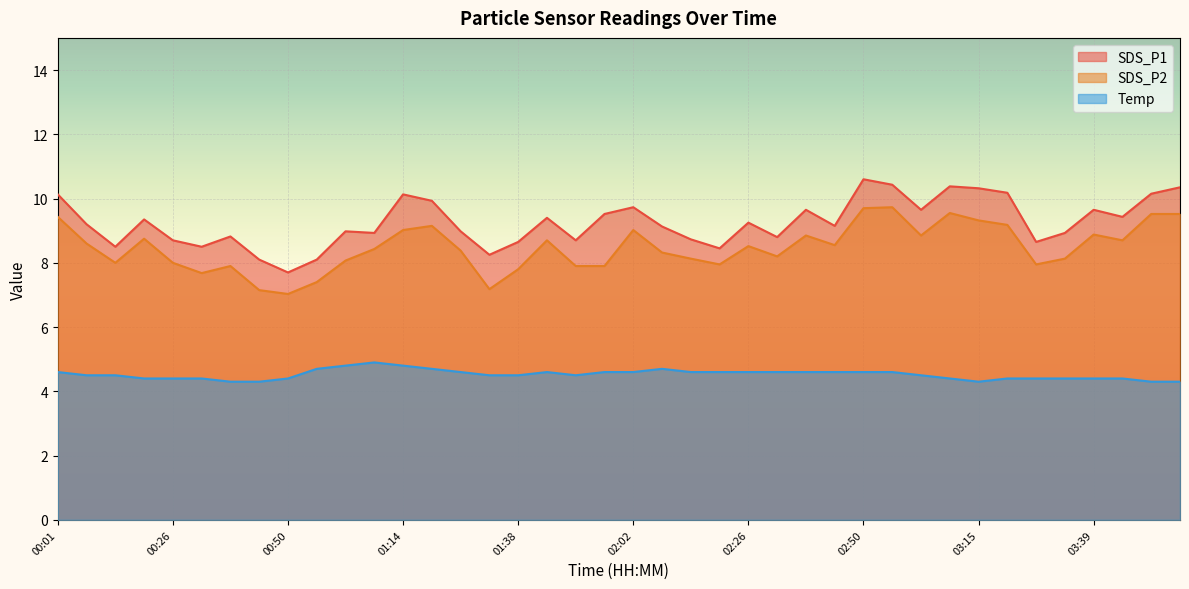

Where does the SDS_P2 series first go above 8?

00:01